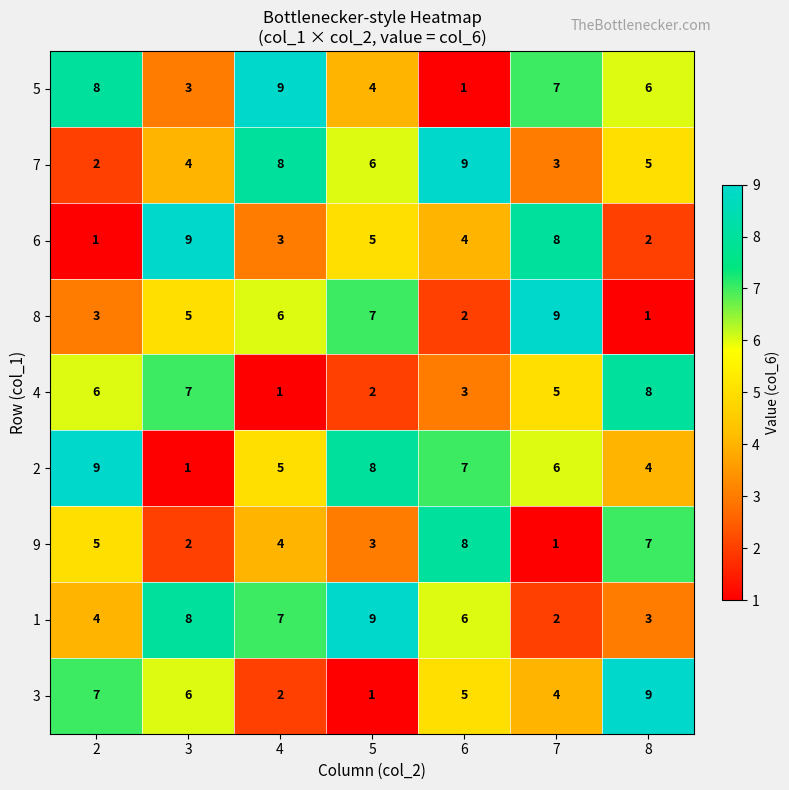

List the labels in order of 2 value, largest first.

2, 5, 6, 7, 4, 8, 3